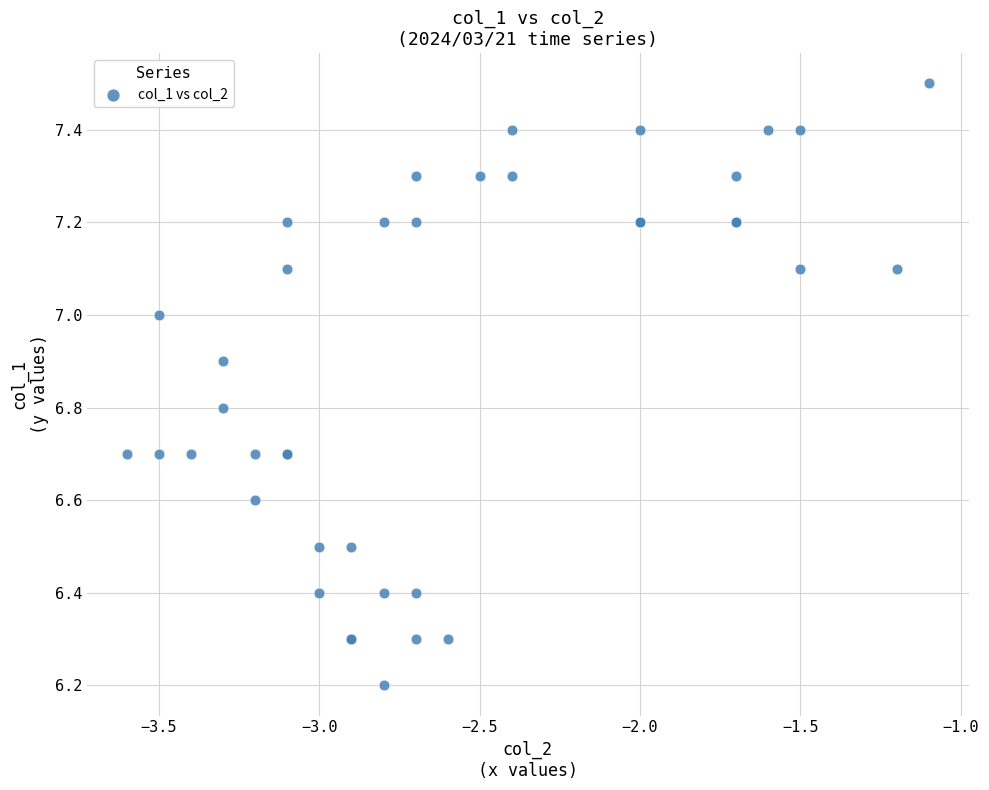

What Y value in the scatter plot is closest to 6?

6.2